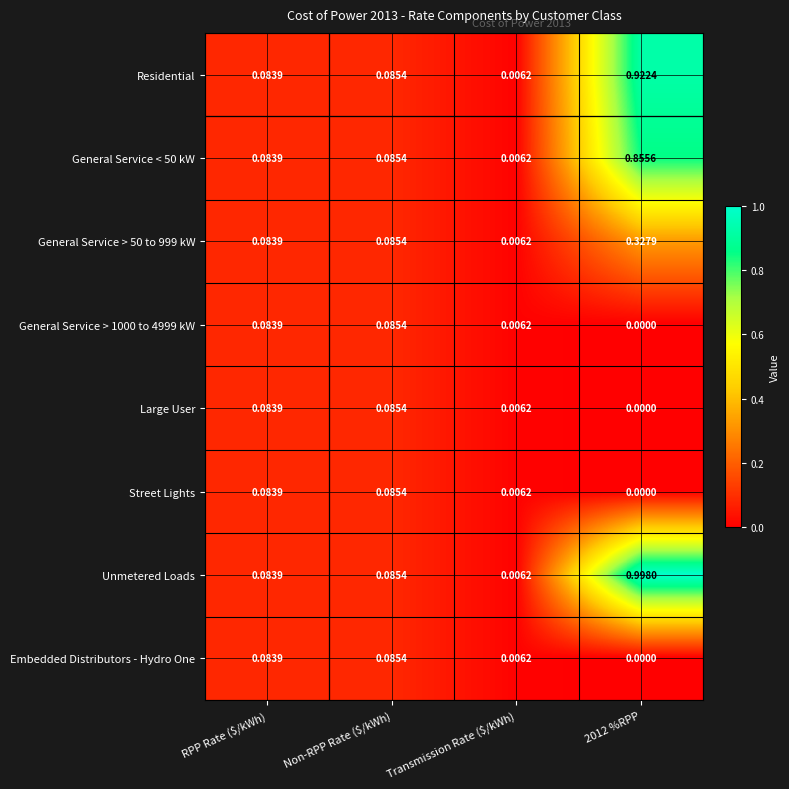

At which label does General Service > 1000 to 4999 kW reach its peak?

Non-RPP Rate ($/kWh)